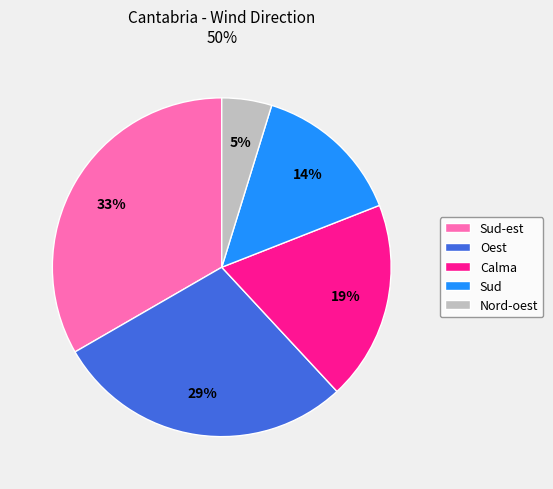

To the nearest percent, what is the combined percentage of Nord-oest and Sud?

19%